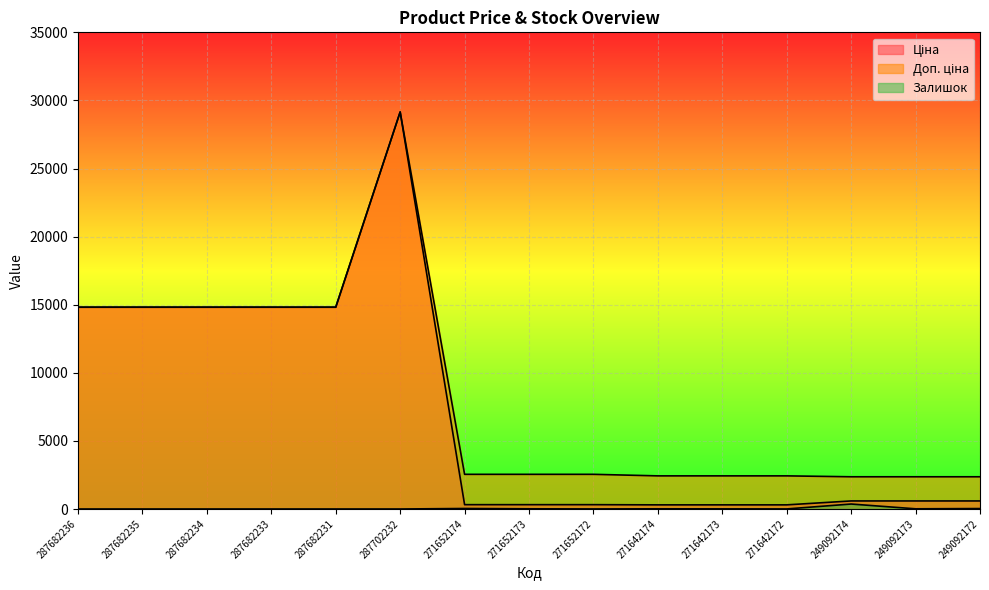

True or false: Доп. ціна and Ціна cross at least once.

False